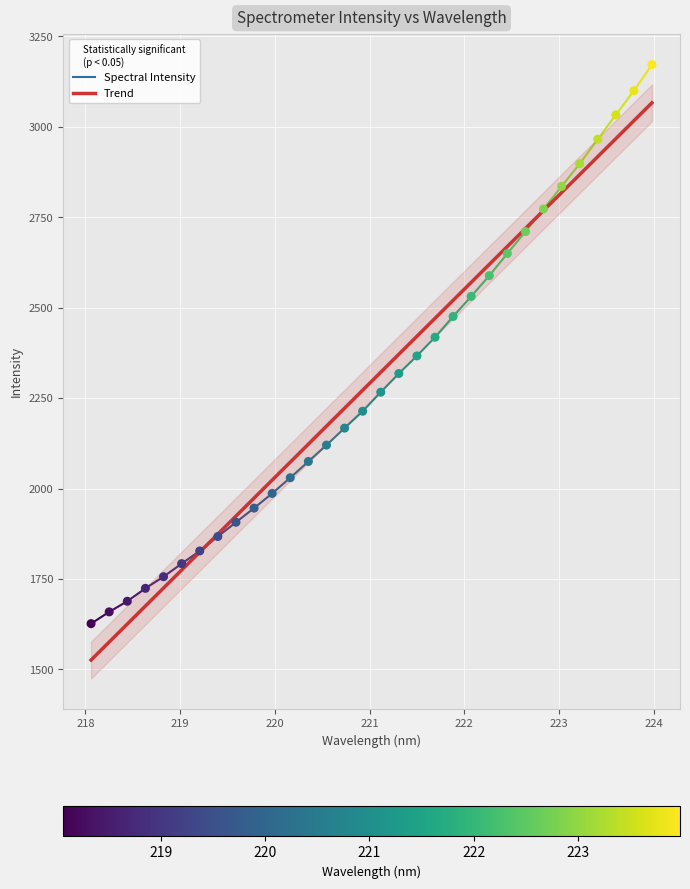

Which has a higher value, 223.2172 or 223.5987?

223.5987